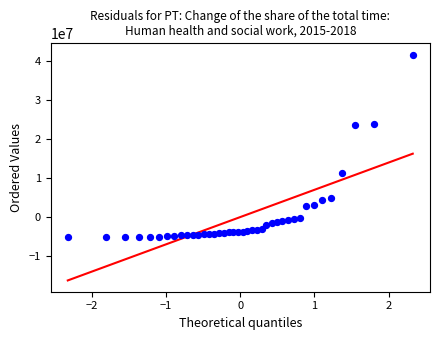

What is the range of Y values (max minus min)?

46854653.0